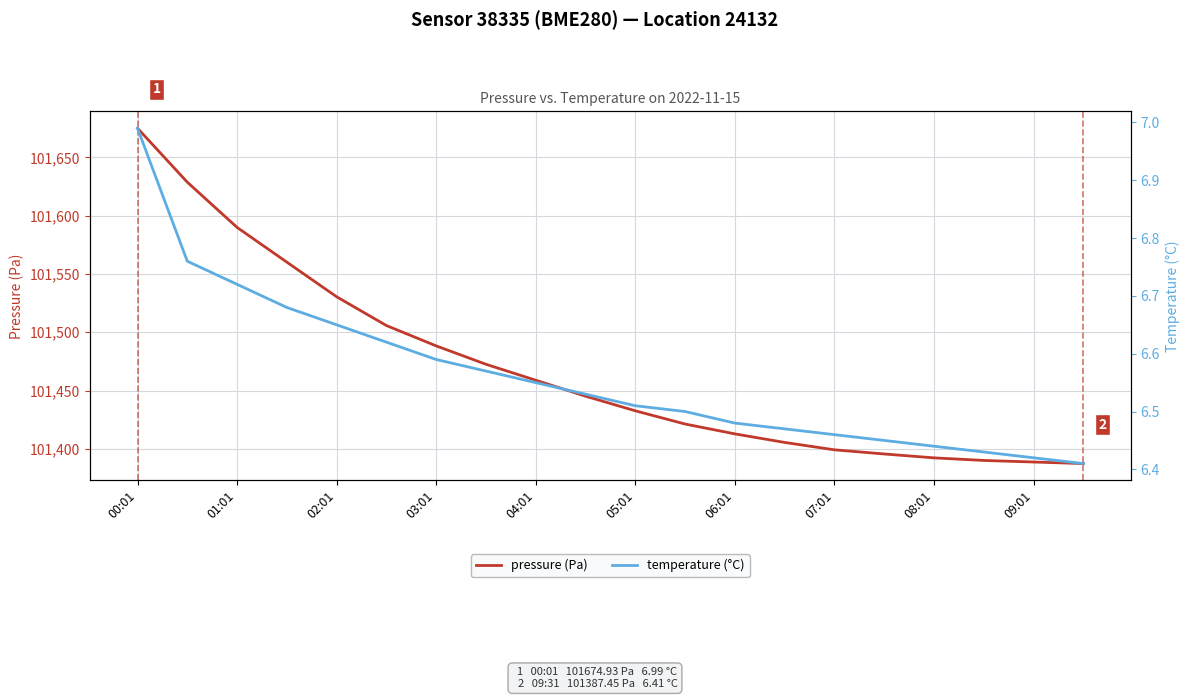

Which category has the lowest value across all series?

19